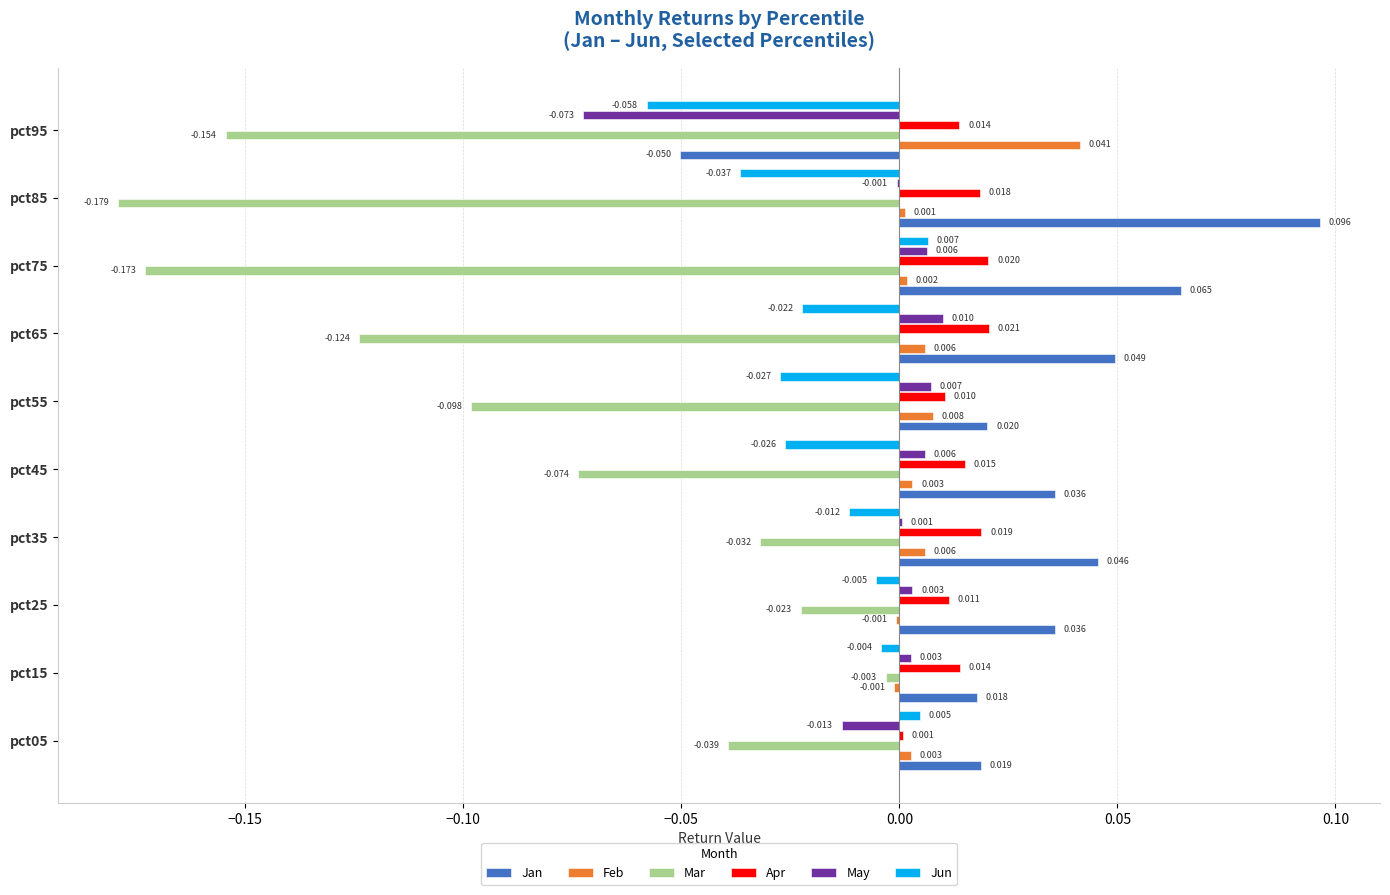

Between pct35 and pct55, which series saw the biggest shift?

Mar